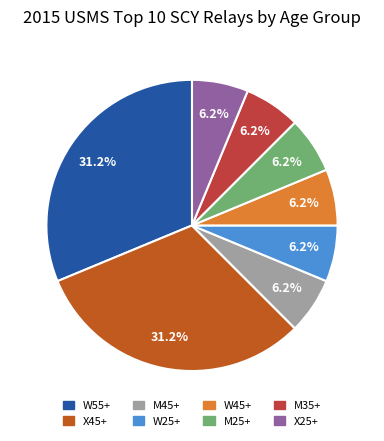

Is it true that W45+ is 11% of the pie?

False